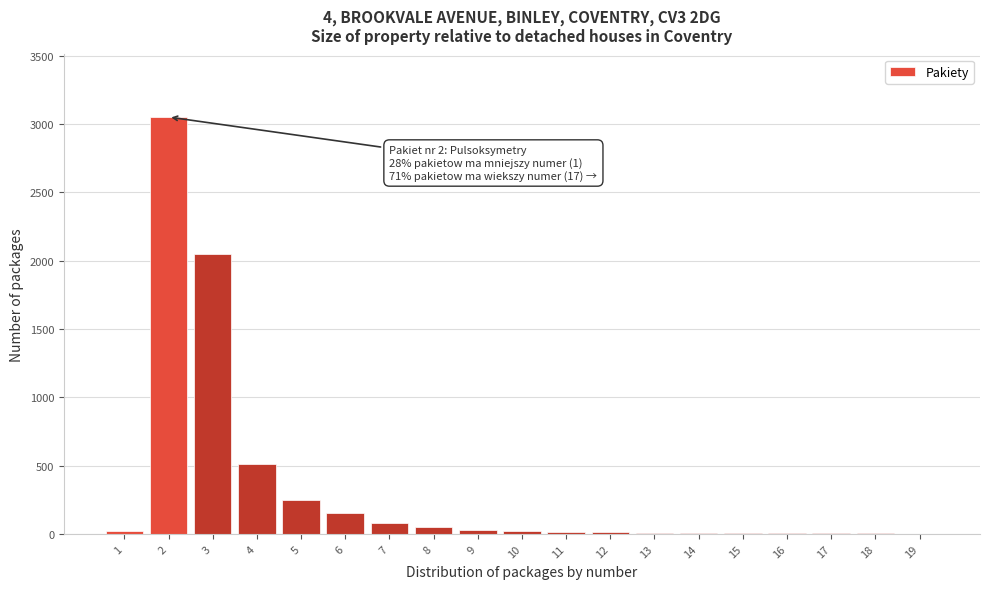

What is the maximum value shown in the chart?

3050